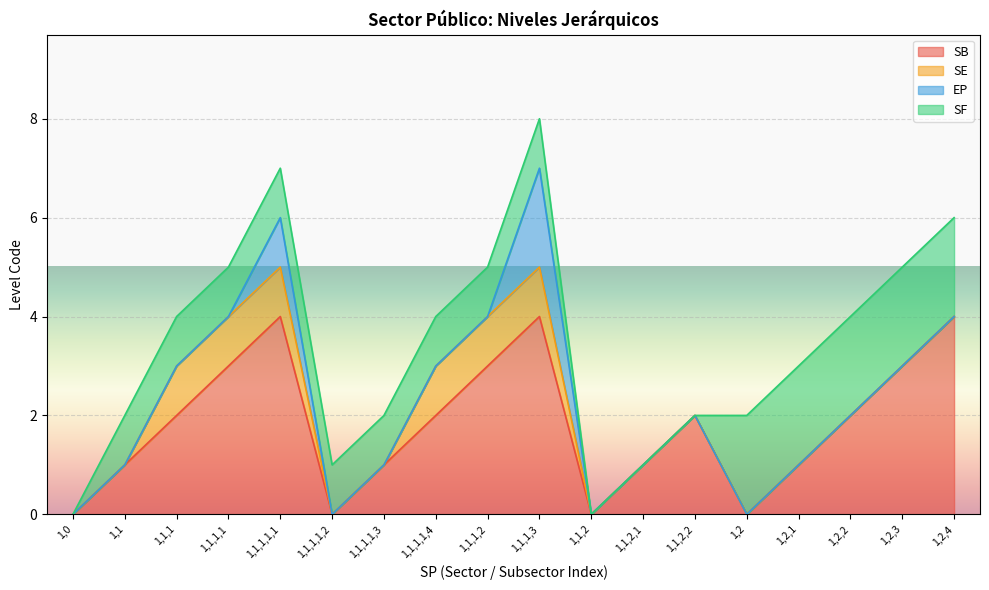

Reading right to left, list all the values displayed in this chart.

SB: 4	3	2	1	0	2	1	0	4	3	2	1	0	4	3	2	1	0
SE: 0	0	0	0	0	0	0	0	1	1	1	0	0	1	1	1	0	0
EP: 0	0	0	0	0	0	0	0	2	0	0	0	0	1	0	0	0	0
SF: 2	2	2	2	2	0	0	0	1	1	1	1	1	1	1	1	1	0